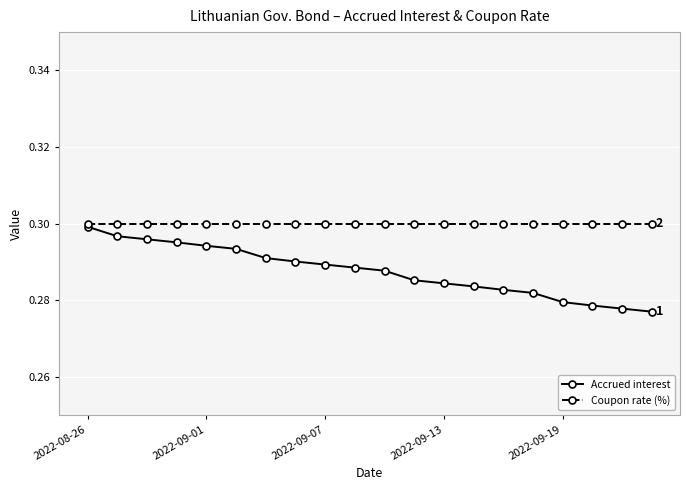

Rank the series by their average value, from highest to lowest.

Coupon rate (%), Accrued interest